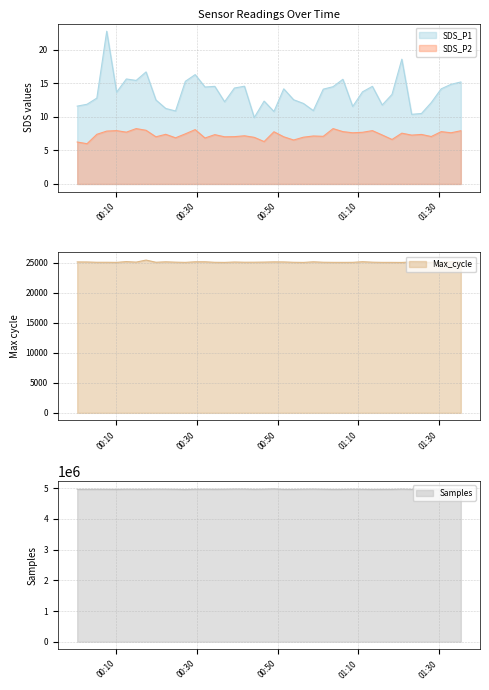

How many values in the Max_cycle series are below 25083?

20